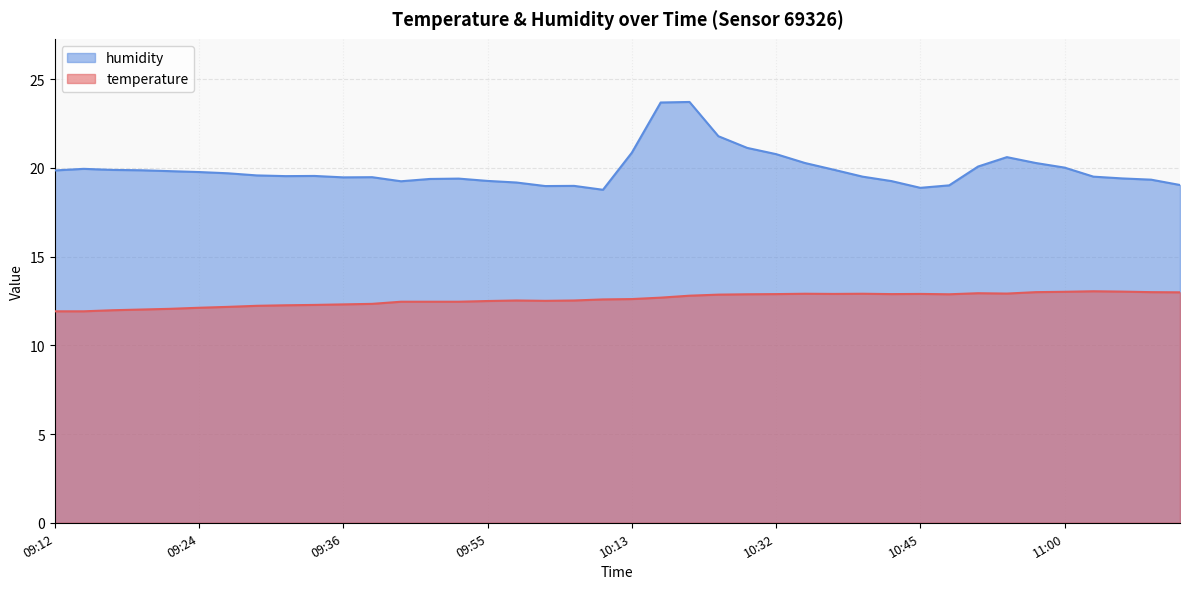

True or false: temperature and humidity cross at least once.

False